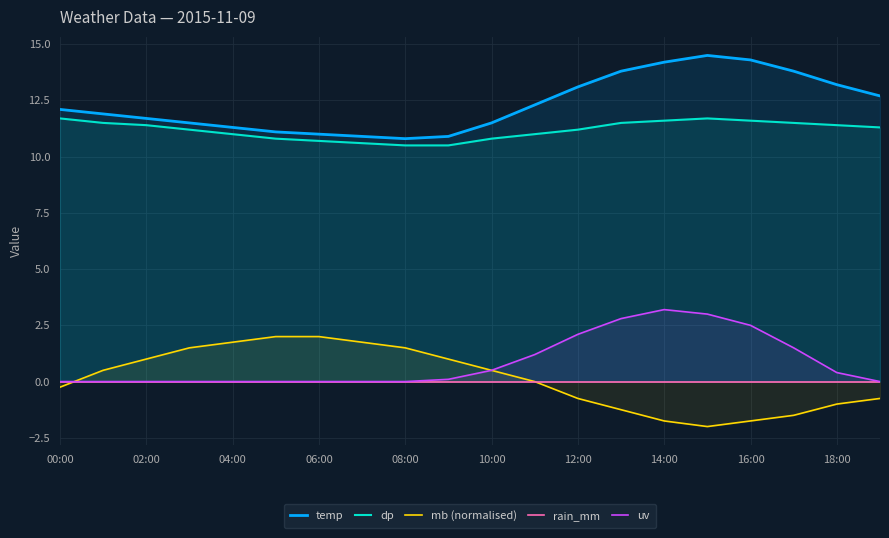

Which series has the largest range (max minus min)?

mb (normalised)